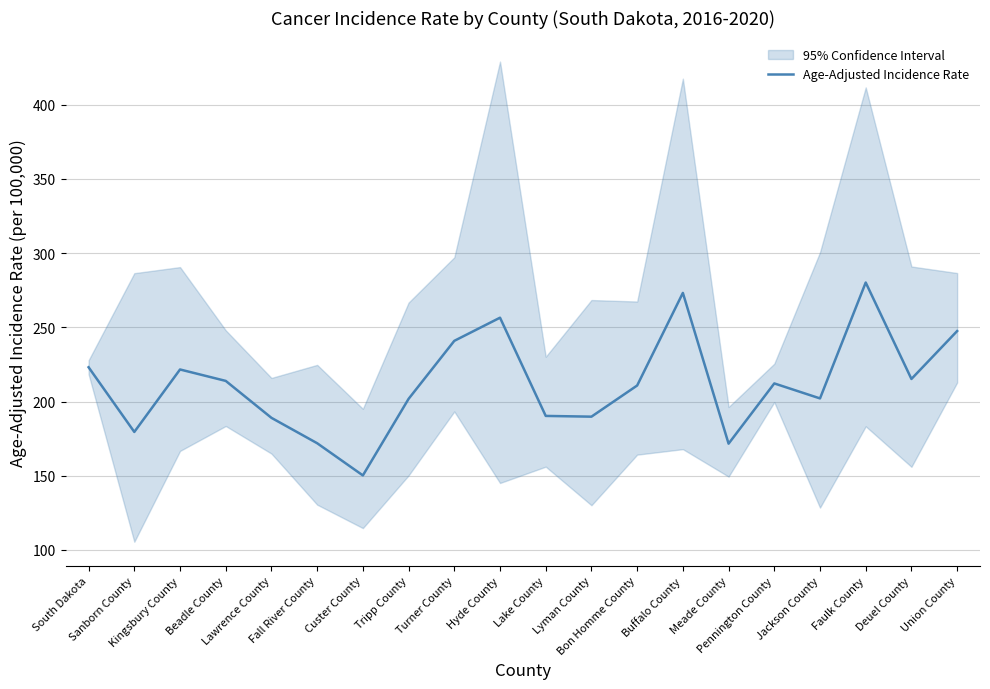

What is the sum of the values at Fall River County and Custer County?

322.1